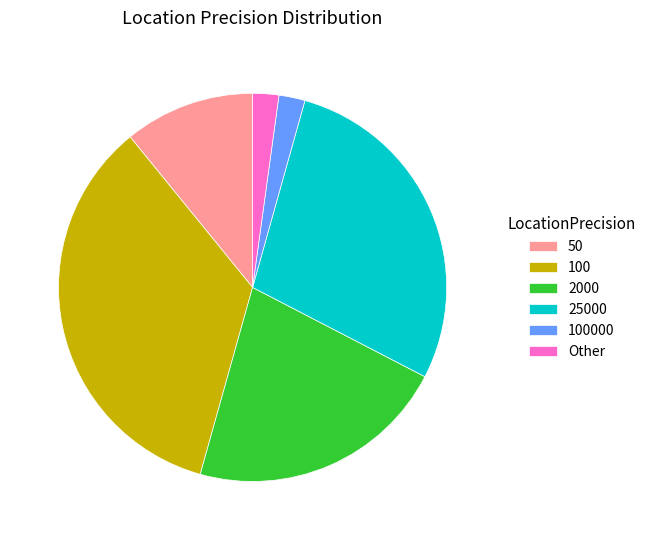

What is the ratio of the value at 50 to the value at Other?

5.0